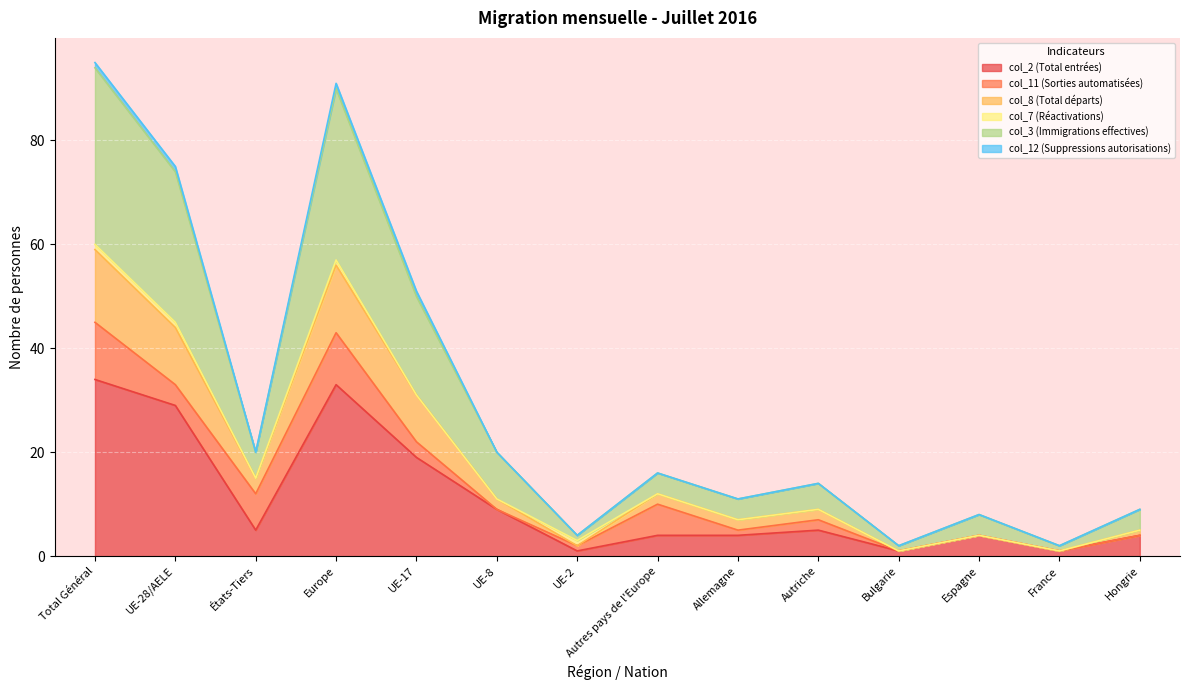

Which has a higher value, Europe or France?

Europe